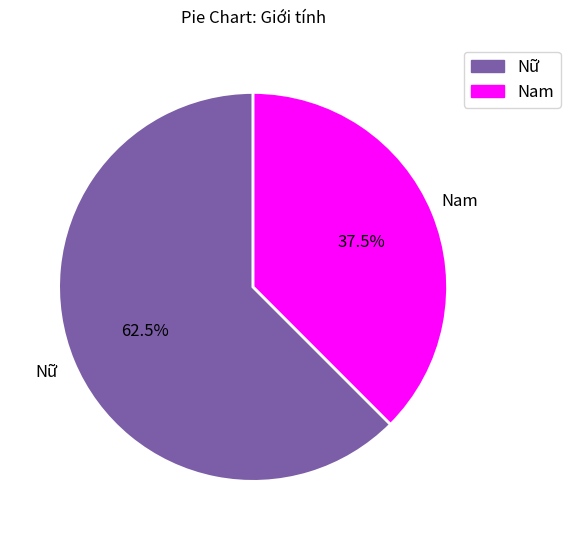

To the nearest percent, what is the average slice percentage?

50%